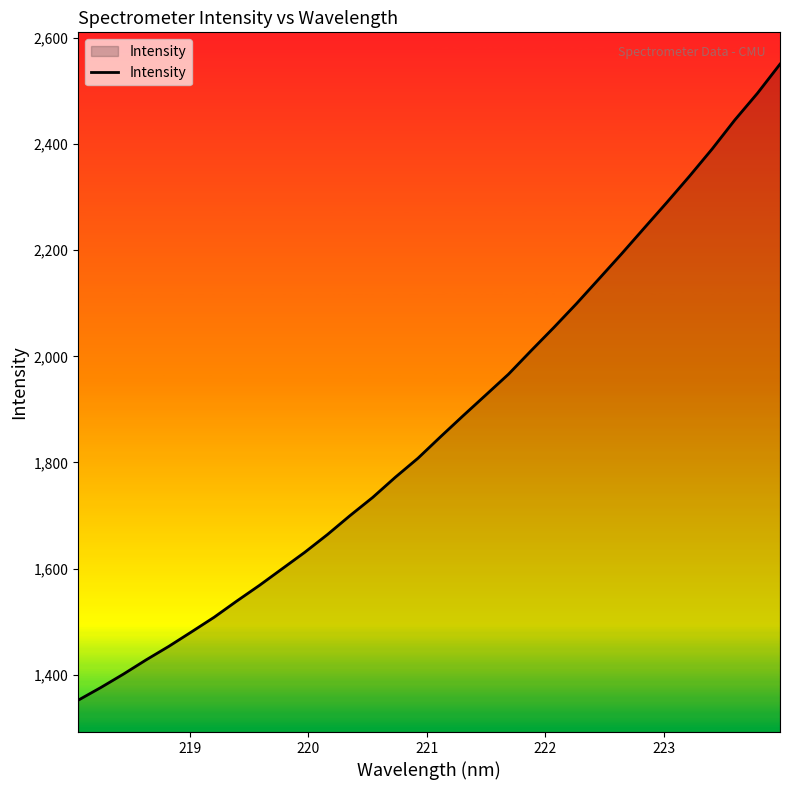

Does the chart have visible grid lines?

No